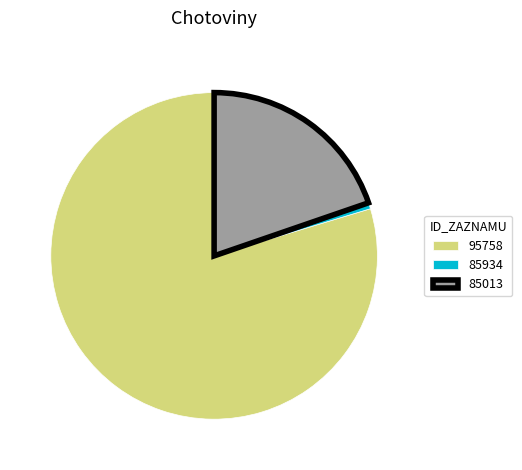

Which slice represents more than half of the pie?

95758